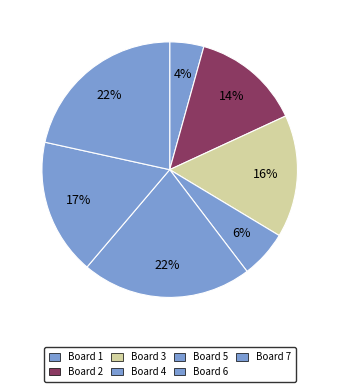

To the nearest percent, what is the average slice percentage?

14%